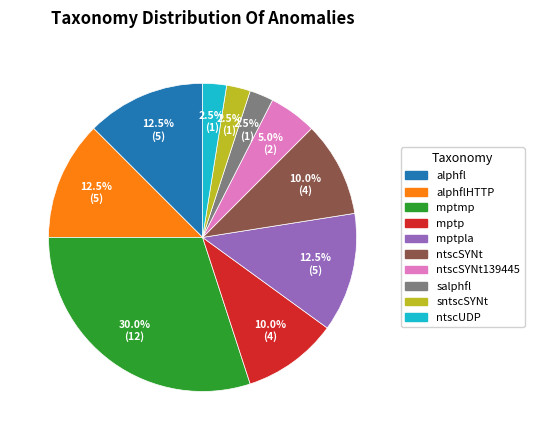

Is there a majority slice in this chart?

No